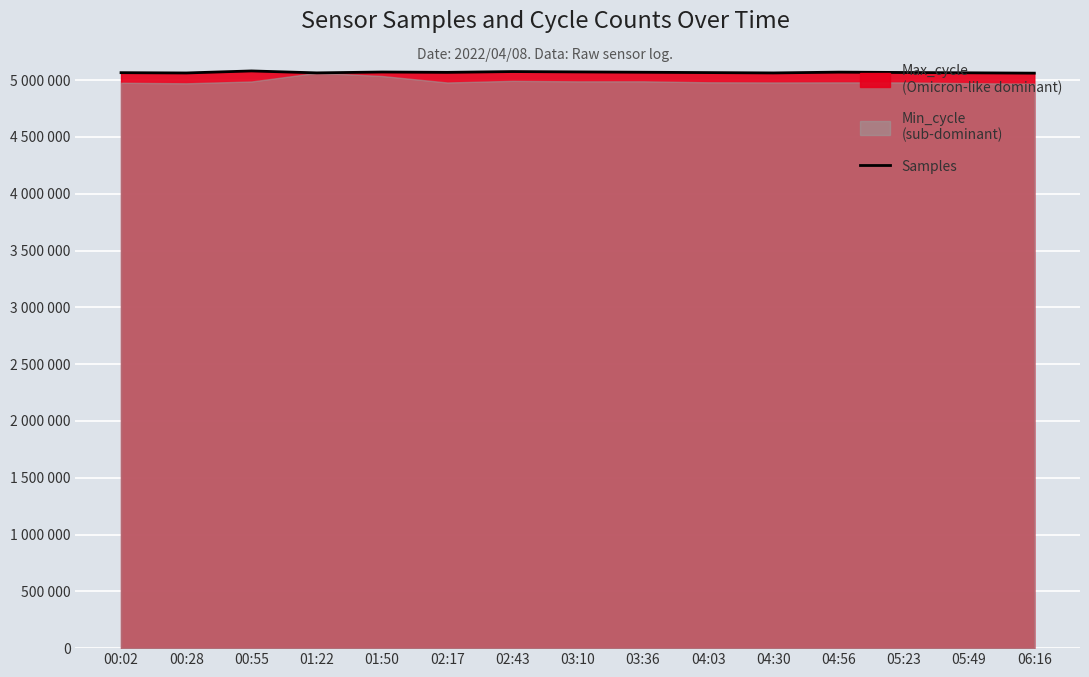

Does the chart display data point markers on the line(s)?

No